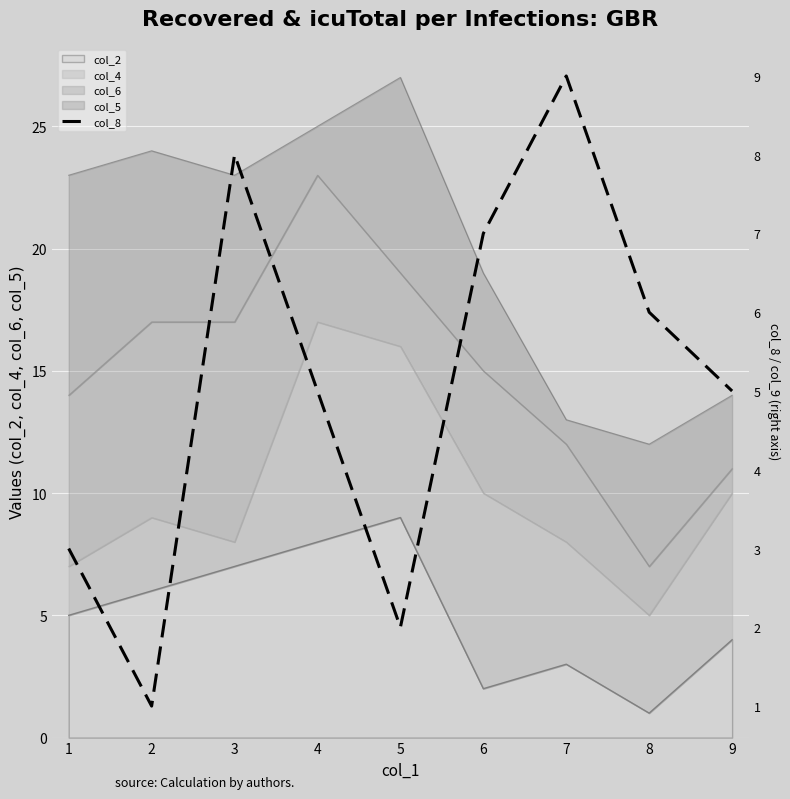

What is the minimum value shown in the chart?

1